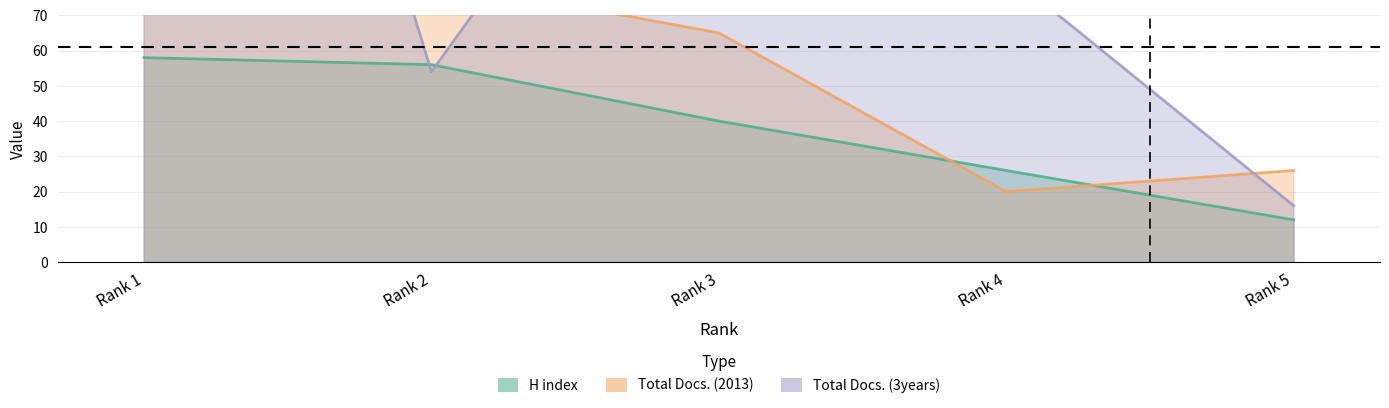

How many data points in H index are less than 40?

2